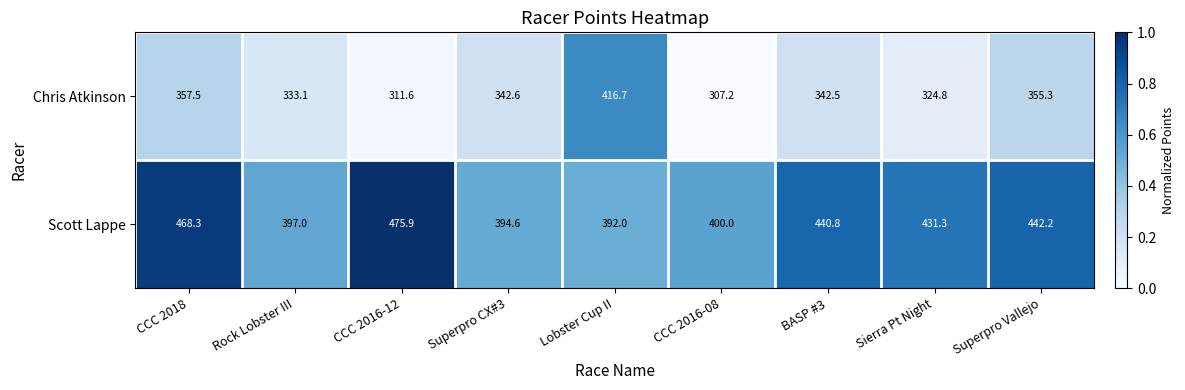

What is the difference between the highest and lowest values at CCC 2016-08?

92.8